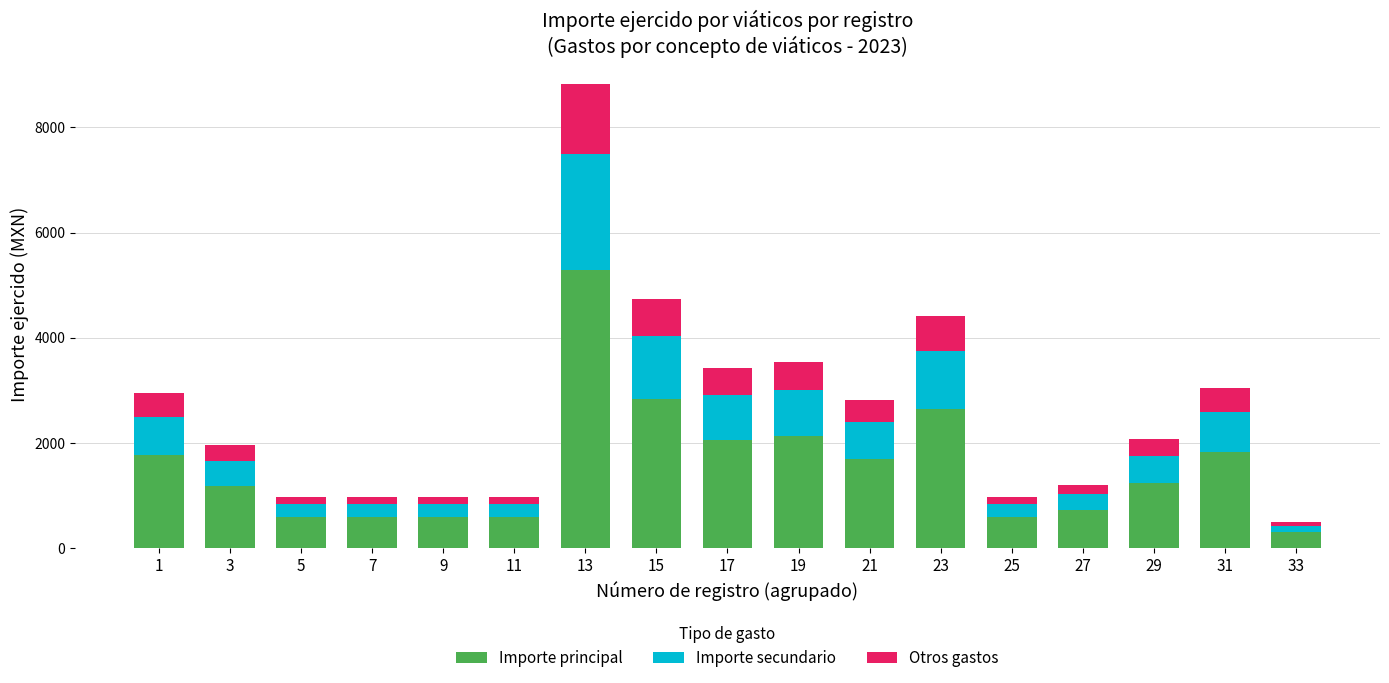

At which label does Importe principal reach its peak?

13